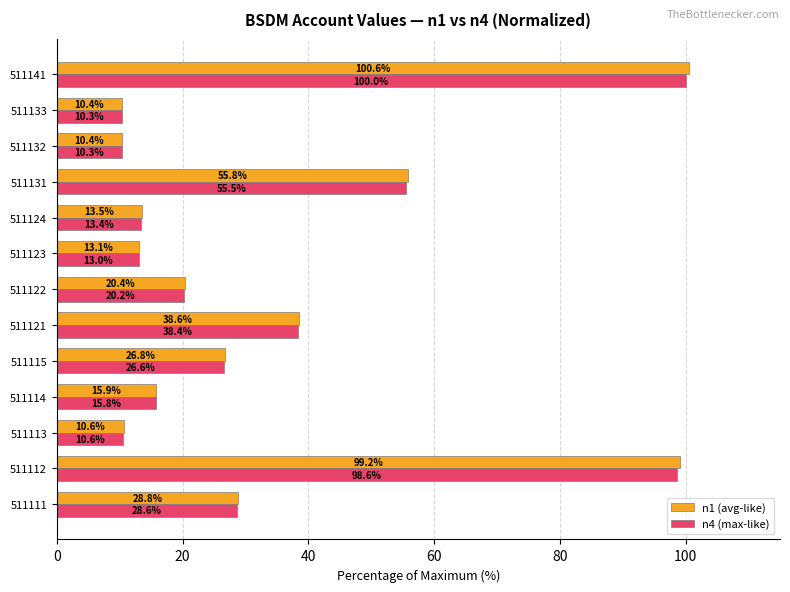

True or false: n1 (avg-like) has a value of 36.8 at 511112.

False